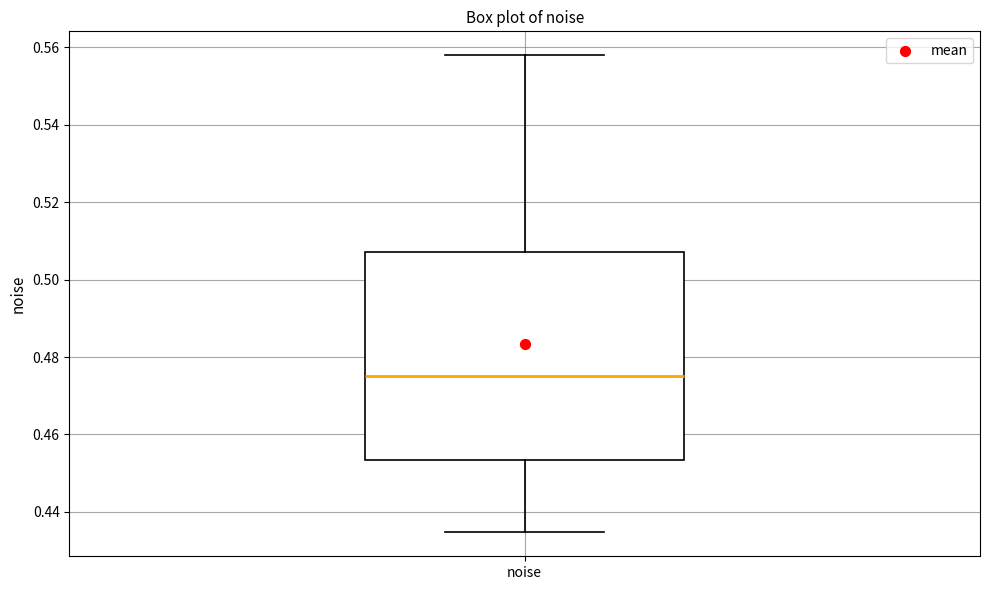

Where does the upper whisker of the box for noise end on the y-axis? The values are not printed on the chart, so give them approximately, as read against the axis.

0.558